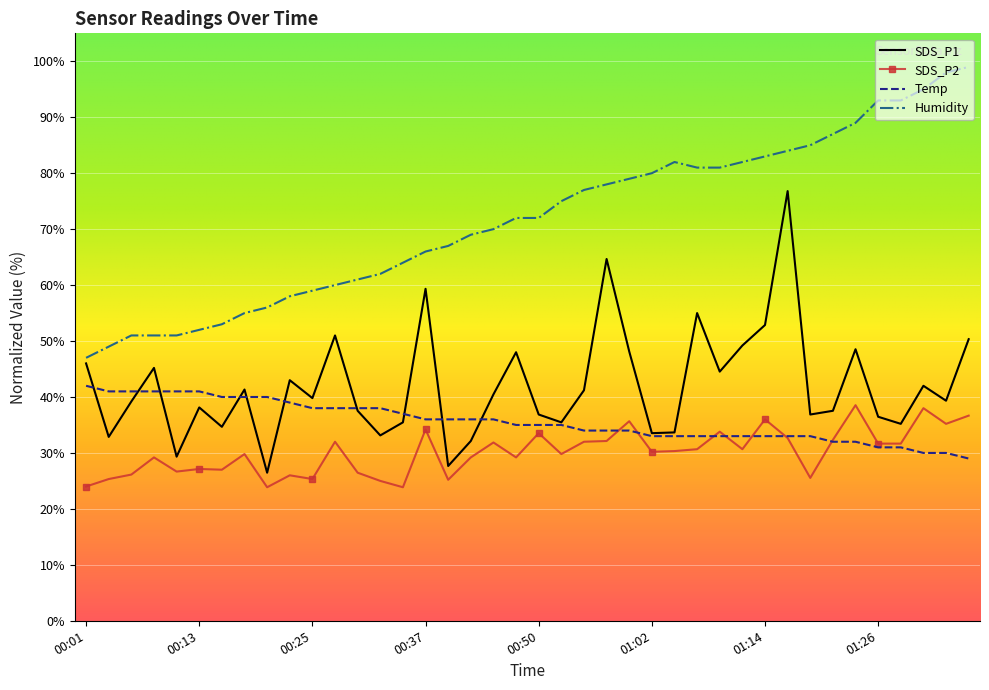

How many distinct data groups are displayed?

4